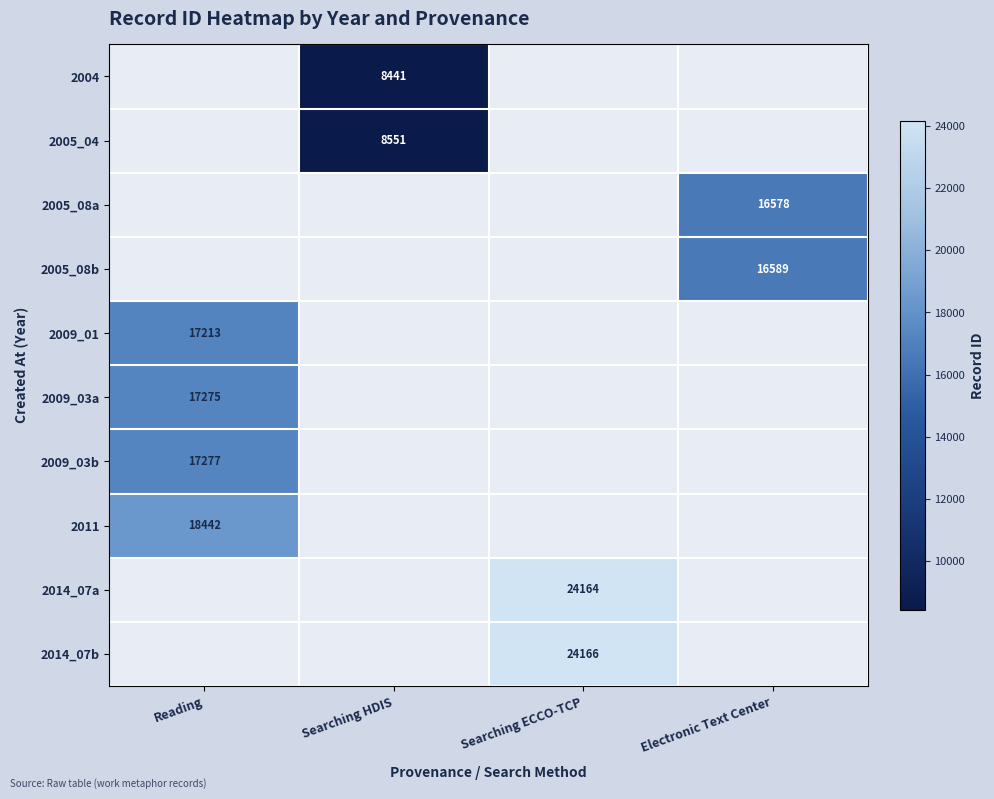

How many data points does each series have?

4